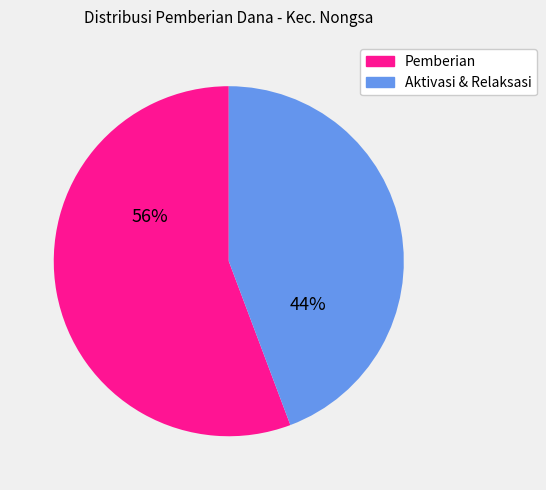

To the nearest percent, what is the average slice percentage?

50%